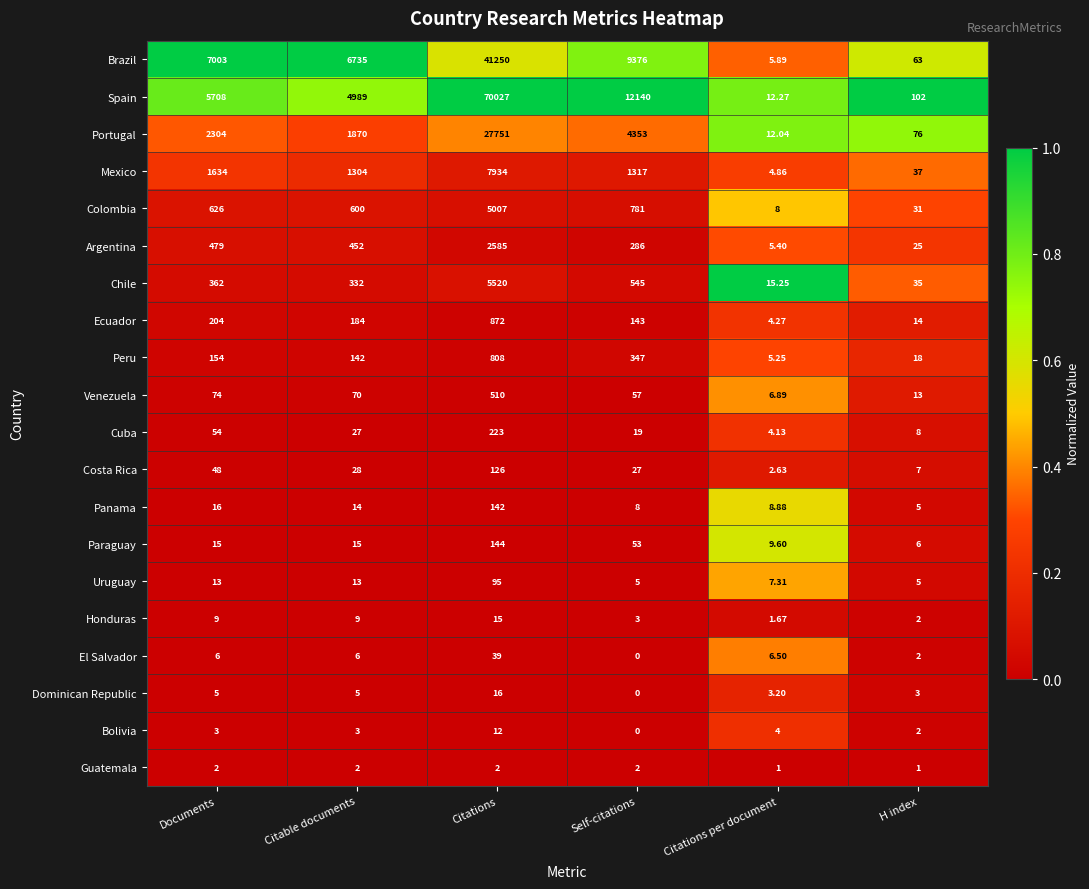

Where is Chile nearest to the value 2767?

Self-citations